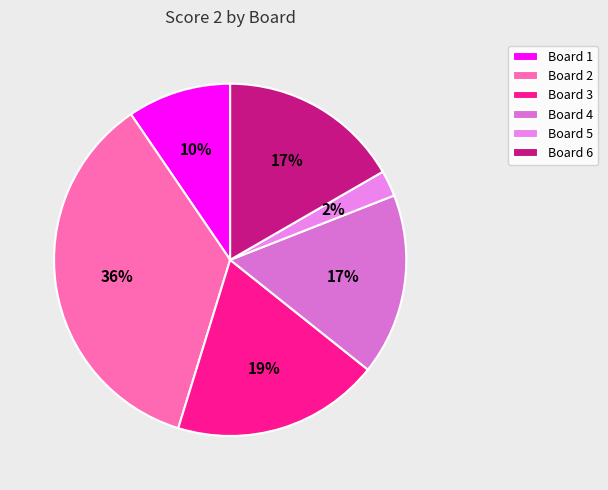

True or false: Board 2 accounts for 36% of the total.

True